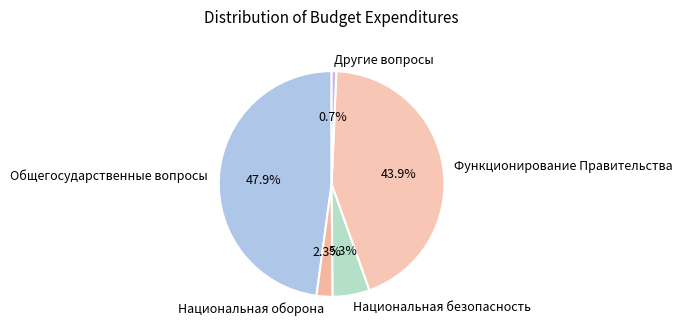

What percentage is the Другие вопросы slice, to the nearest percent?

1%